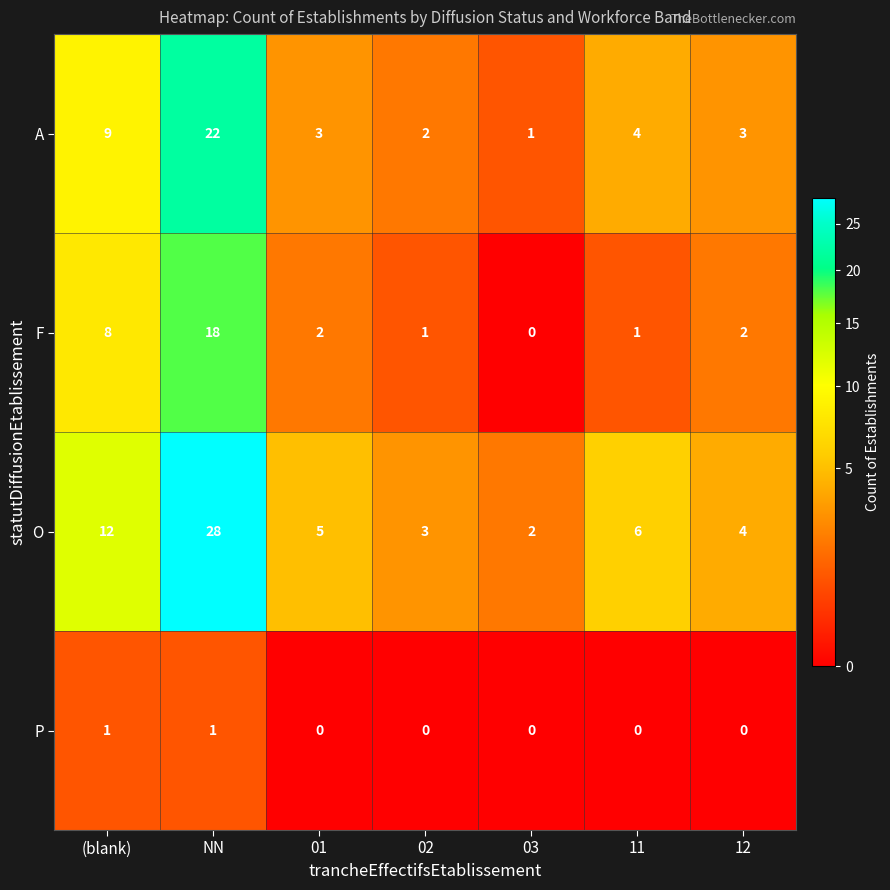

Which series has the largest total across all categories?

O